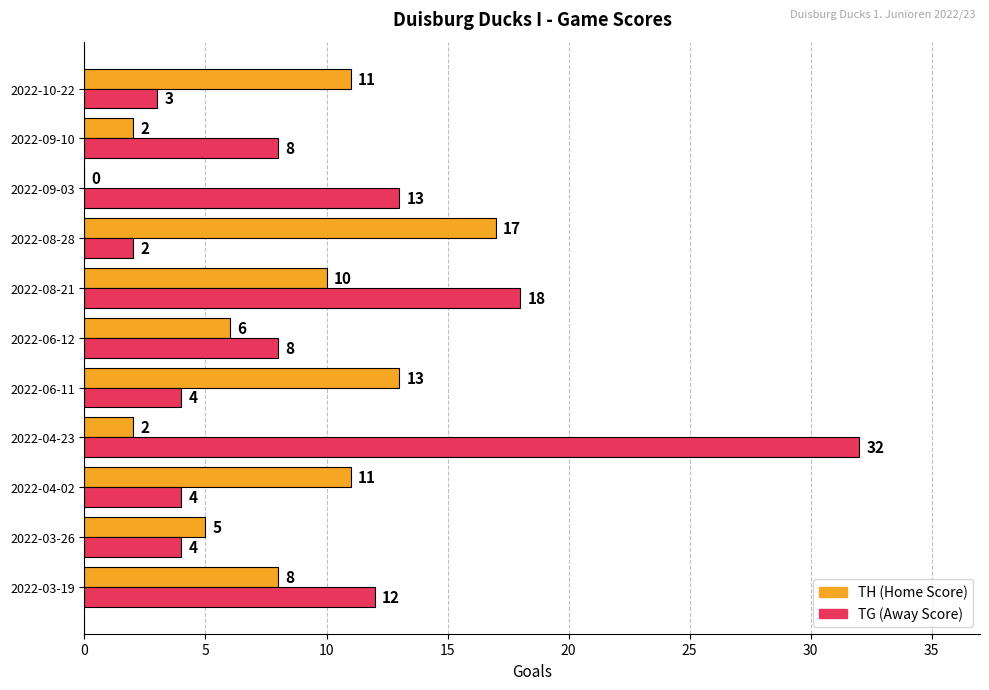

At which label is TG (Away Score) closest to 17?

2022-08-21